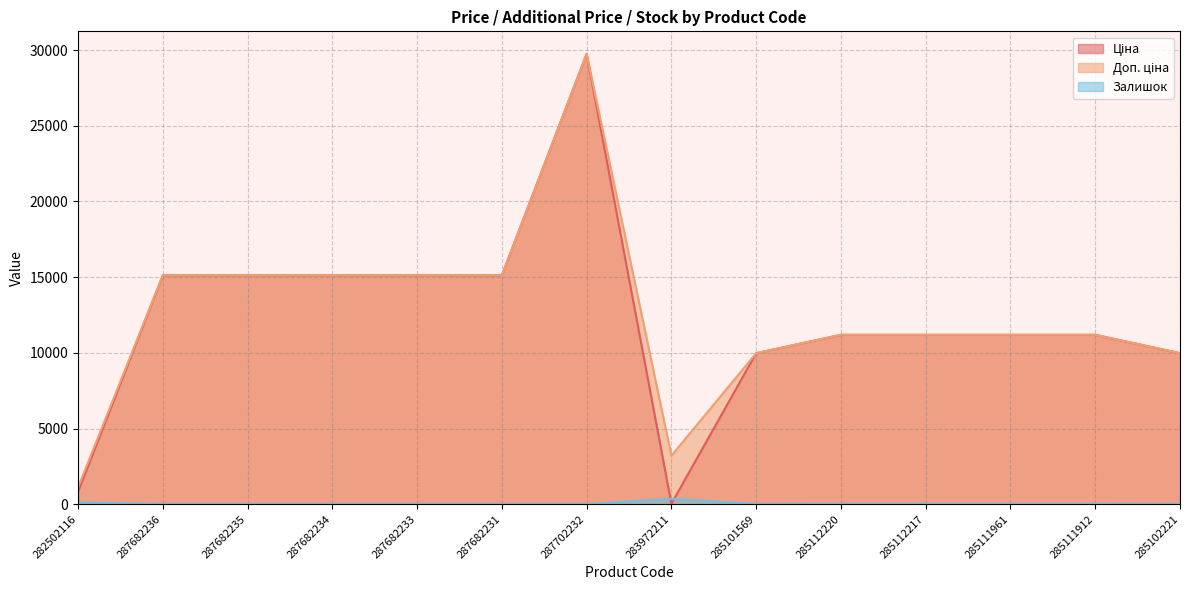

How many series are shown in this chart?

3